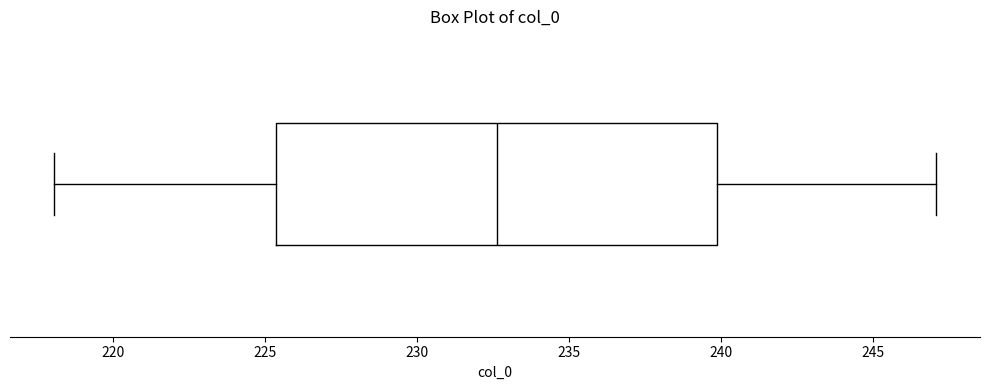

Read this box plot against the x-axis: the position of the median line, the range covered by the box, and the ends of both whiskers. The values are not printed on the chart, so give them approximately, as read against the axis.

median 232.5, box 225.5 to 240.0, whiskers 218.0 to 247.0